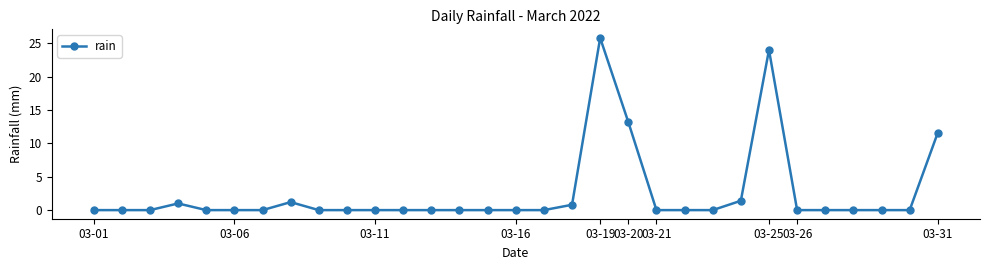

True or false: the data has more than 1 interior local peaks.

True